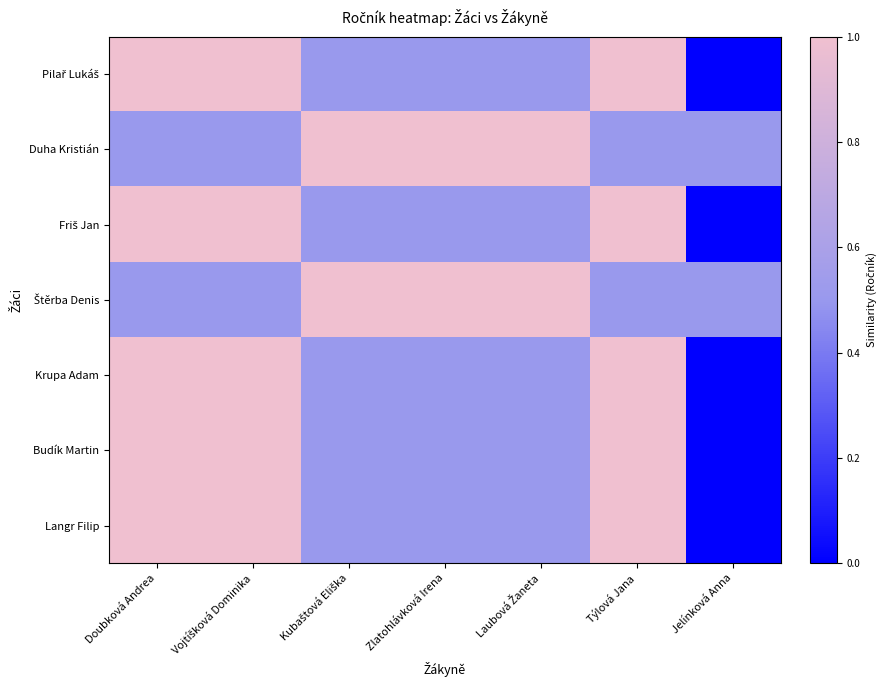

Which series changed the most between Doubková Andrea and Laubová Žaneta?

Pilař Lukáš